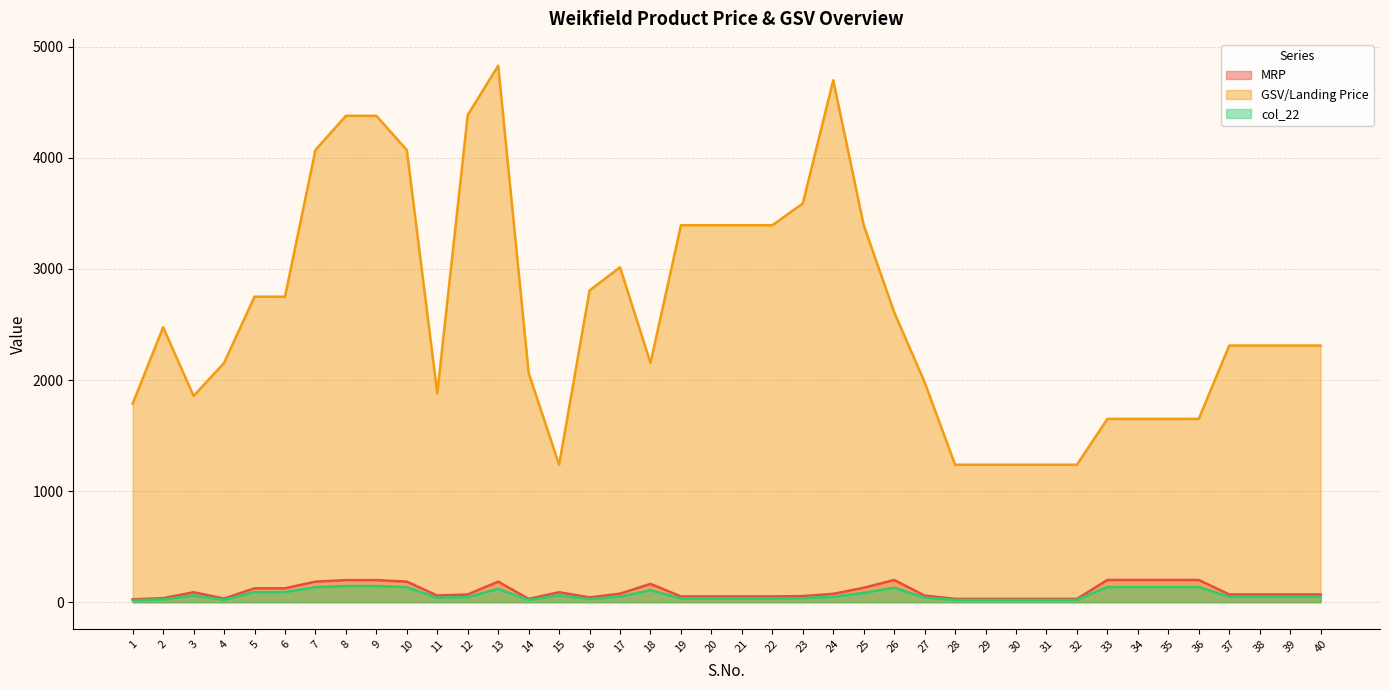

How many interior local peaks does the col_22 series have?

5